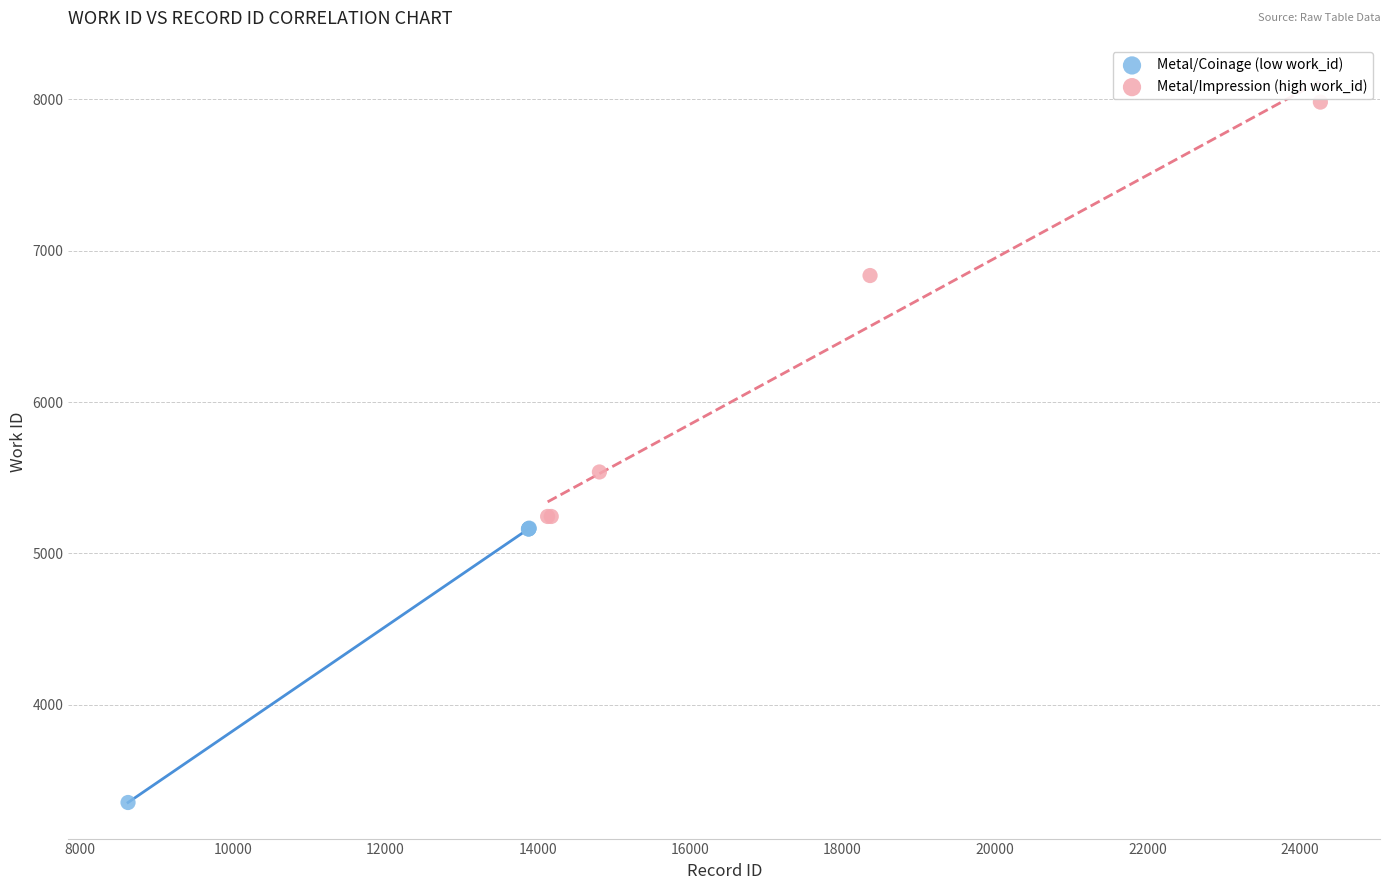

Which series reaches the minimum Y coordinate?

Metal/Coinage (low work_id)